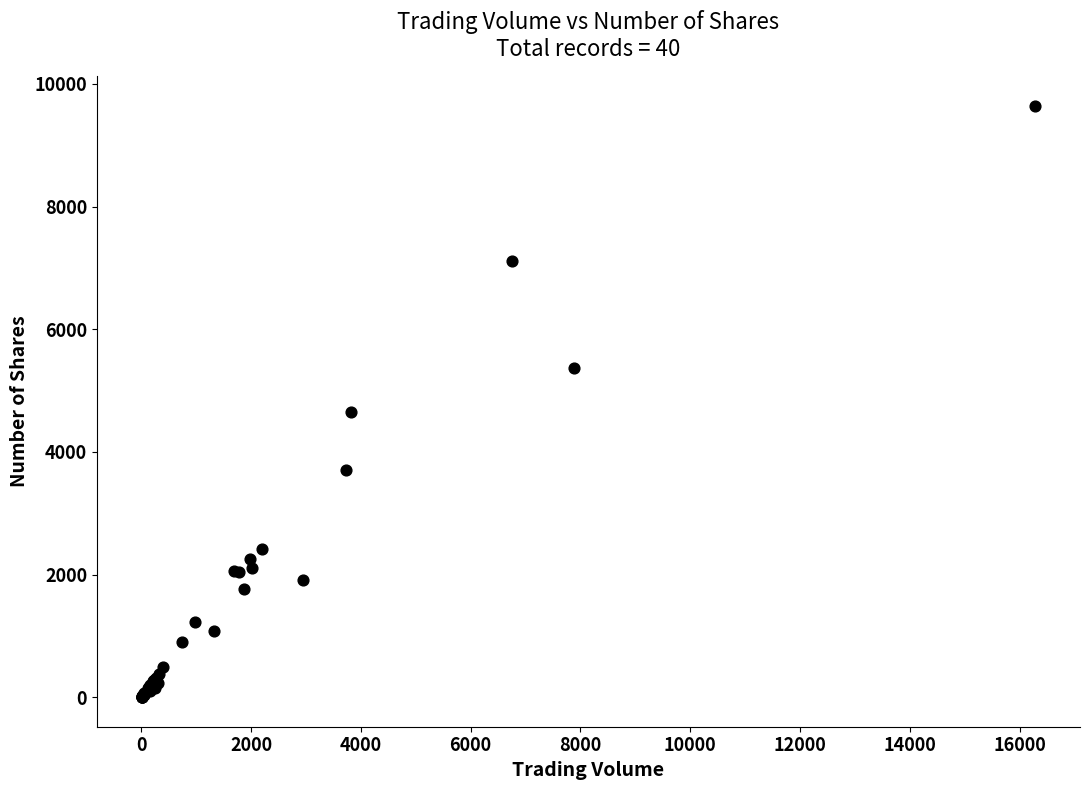

What Y value in the scatter plot is closest to 4821?

4653